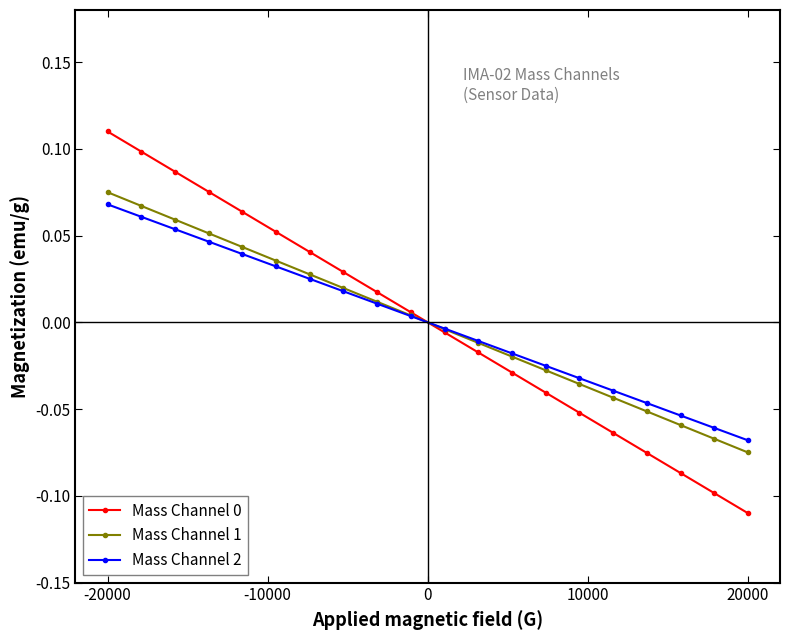

At how many categories does at least one series exceed 0?

10